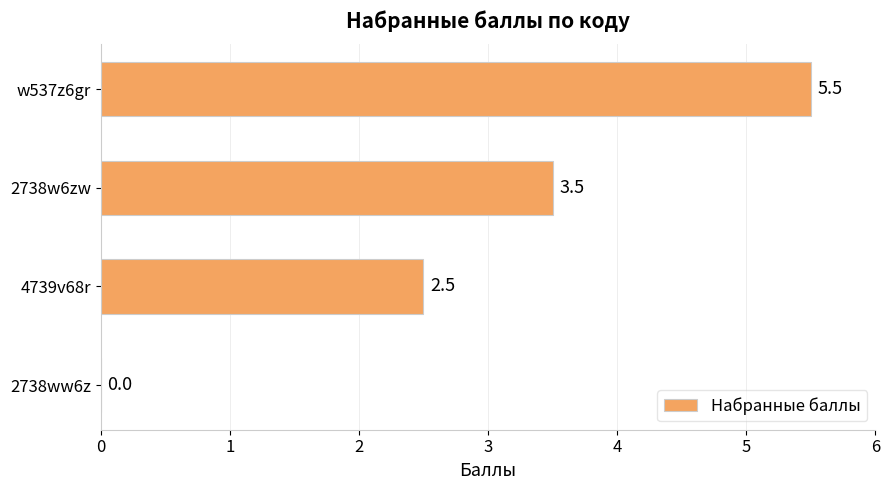

What is the ratio of the value at 4739v68r to the value at 2738w6zw?

0.7